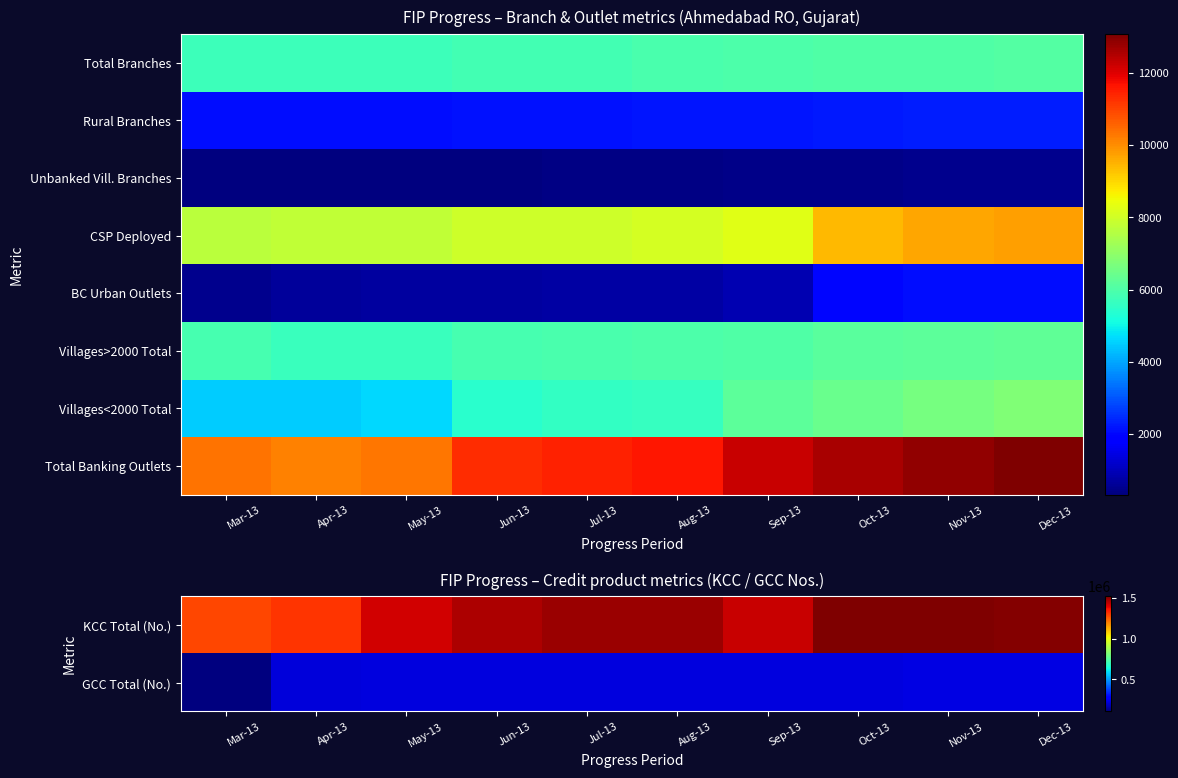

Rank the categories by GCC Total (No.) value from lowest to highest.

Mar-13, Apr-13, May-13, Jun-13, Jul-13, Aug-13, Oct-13, Sep-13, Dec-13, Nov-13